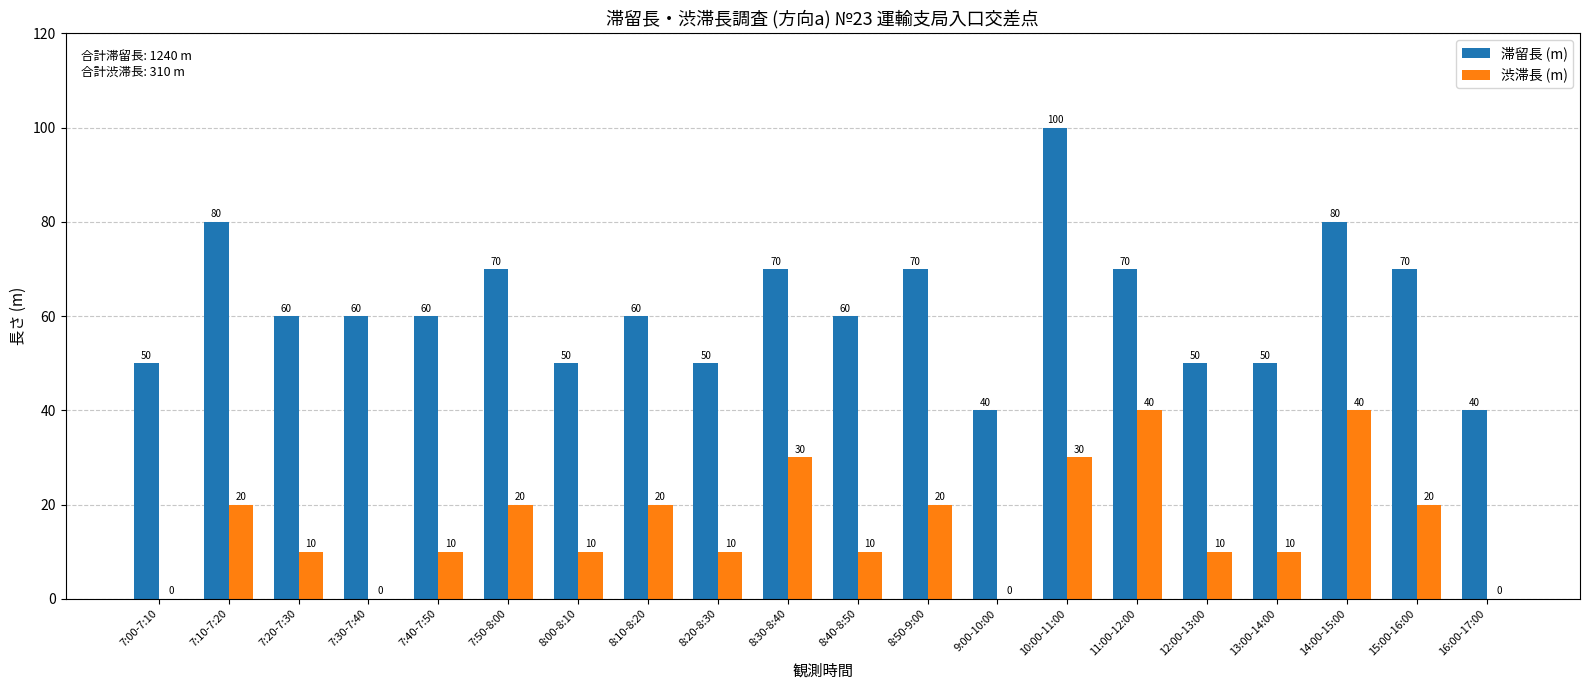

Between 10:00-11:00 and 16:00-17:00, which series saw the biggest shift?

滞留長 (m)